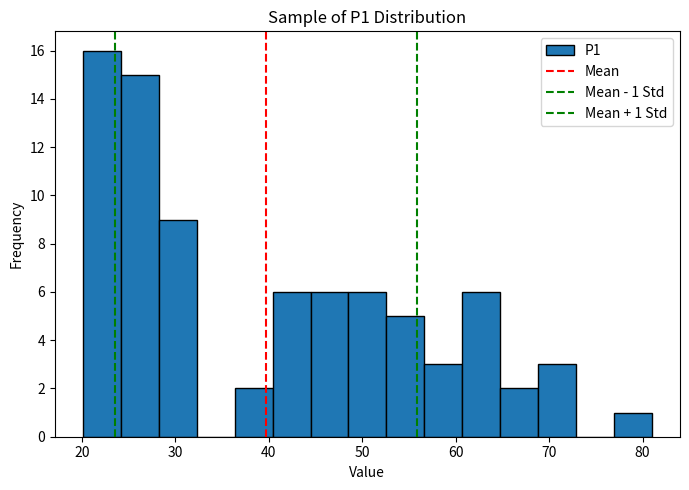

Over which range of the x-axis is the bar tallest?

20 to 24